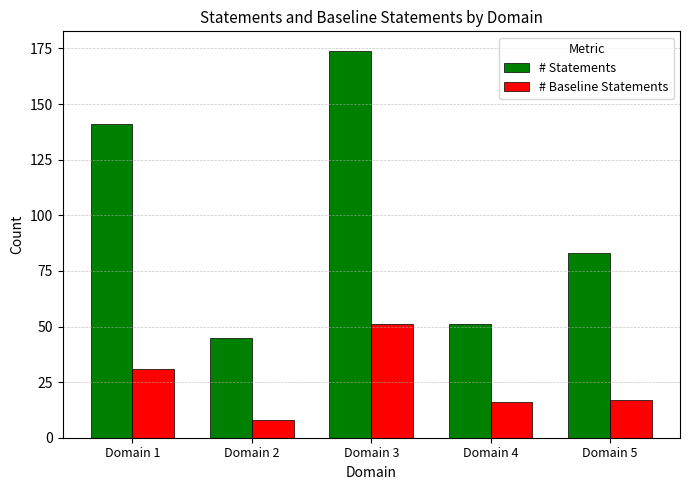

Count the number of categories in the chart.

5